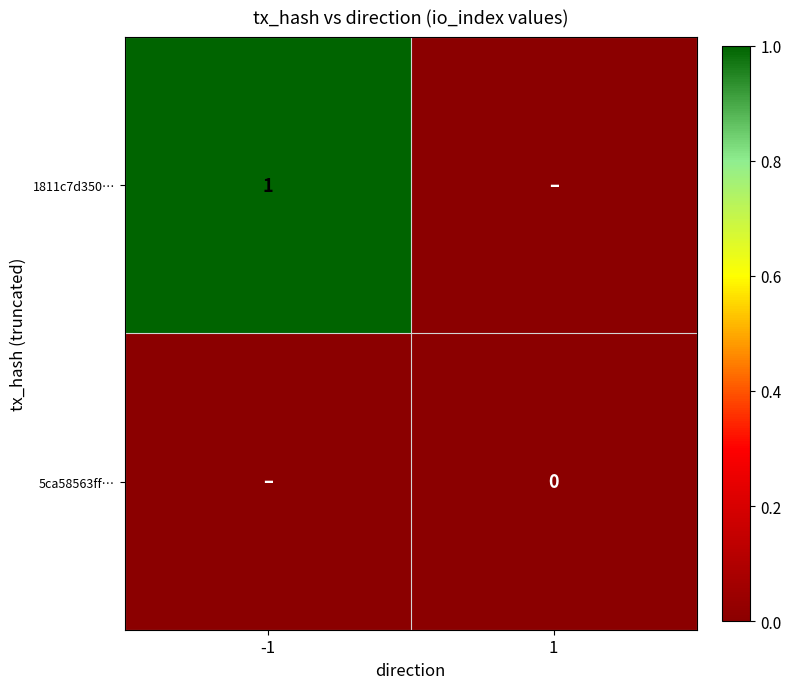

How many categories are shown in the chart?

2